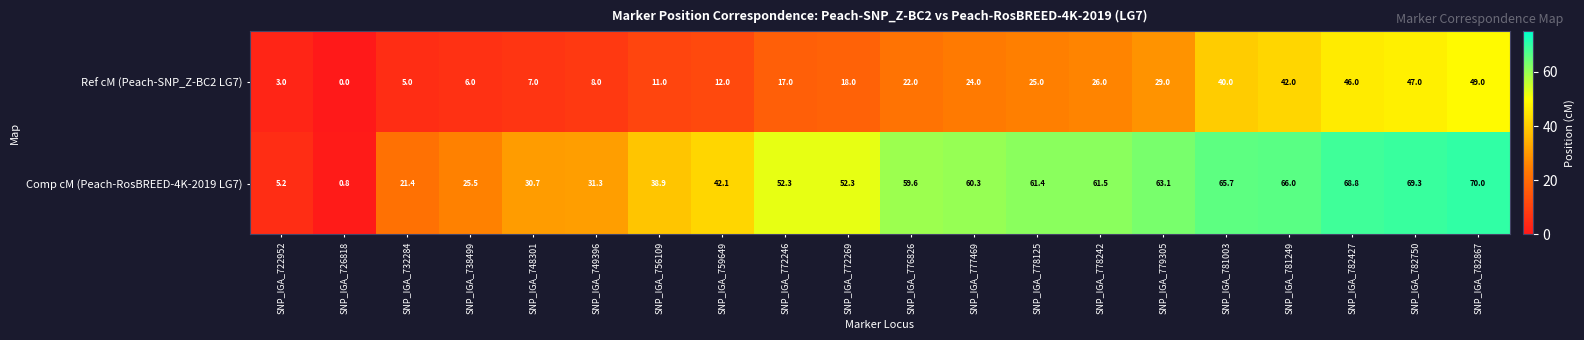

What is the average value of the Comp cM (Peach-RosBREED-4K-2019 LG7) series?

47.3